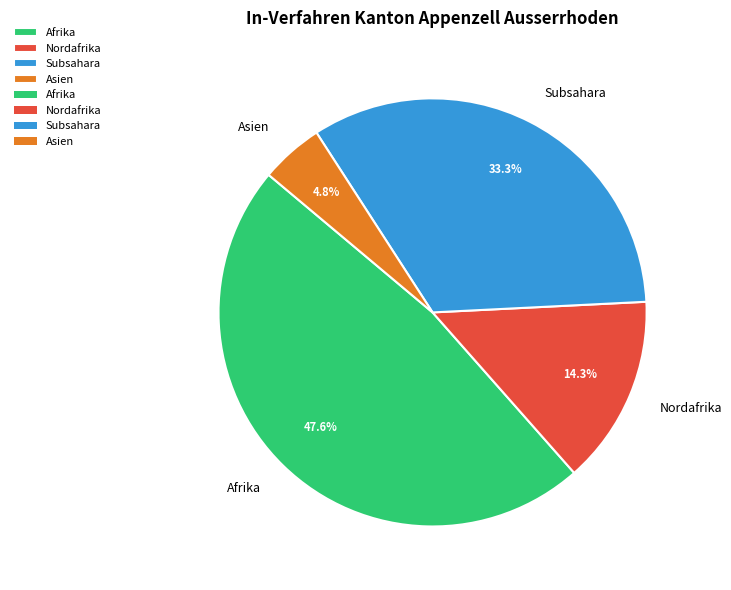

Rank the categories by value from highest to lowest.

Afrika, Subsahara, Nordafrika, Asien